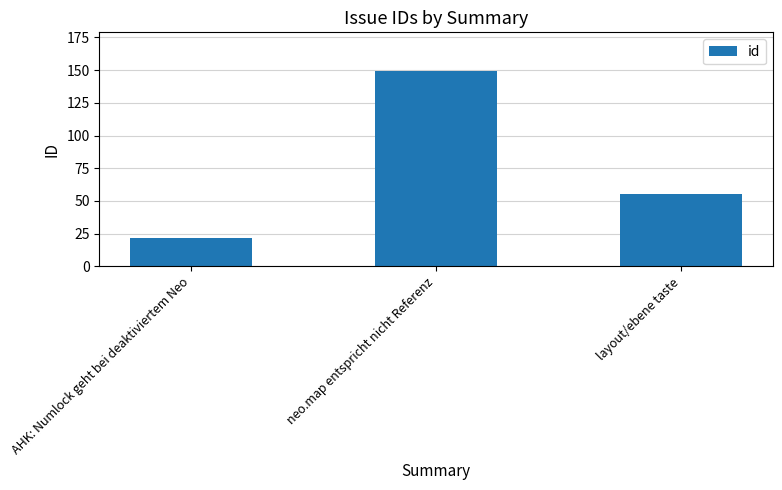

Rank the categories by value from lowest to highest.

AHK: Numlock geht bei deaktiviertem Neo, layout/ebene taste, neo.map entspricht nicht Referenz